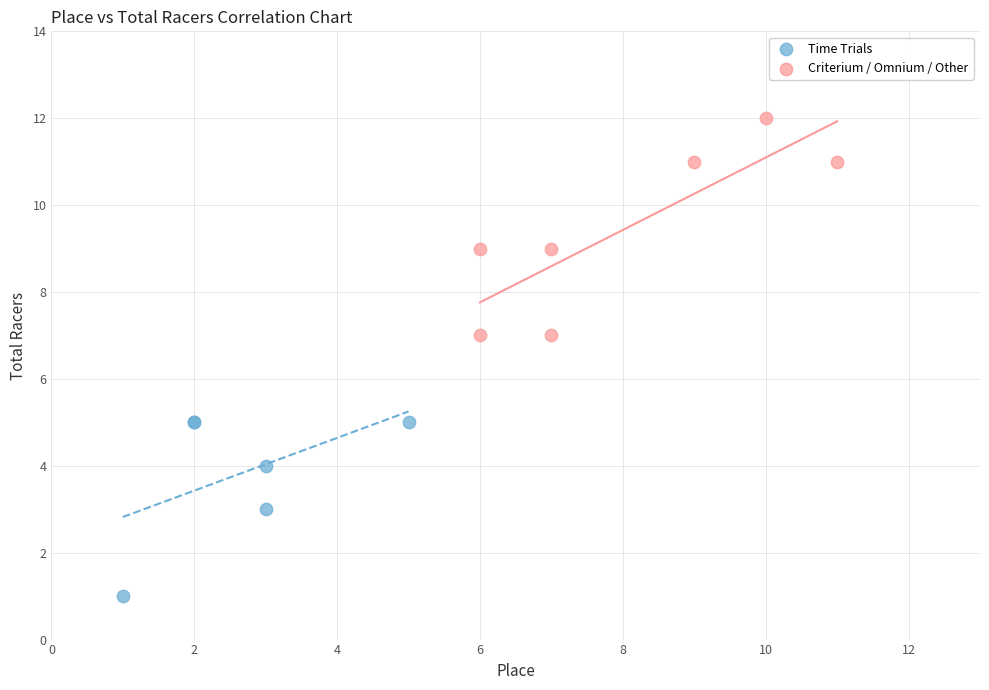

Which series has the widest spread of Y values?

Criterium / Omnium / Other